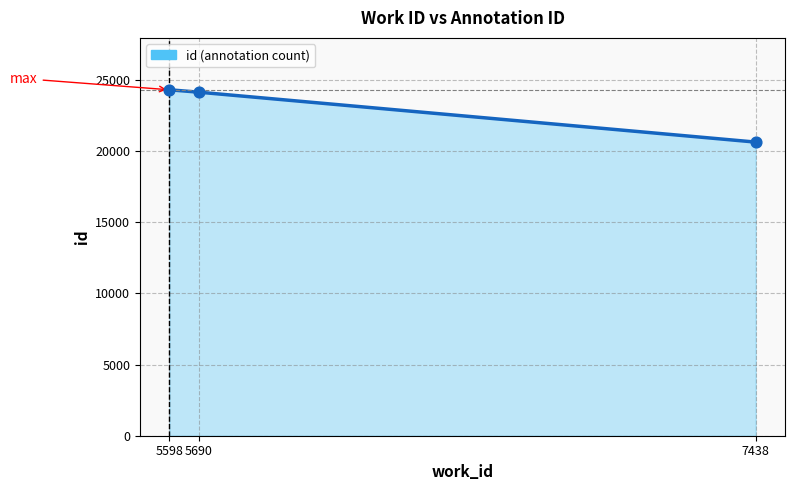

Which has a higher value, 5598 or 7438?

5598